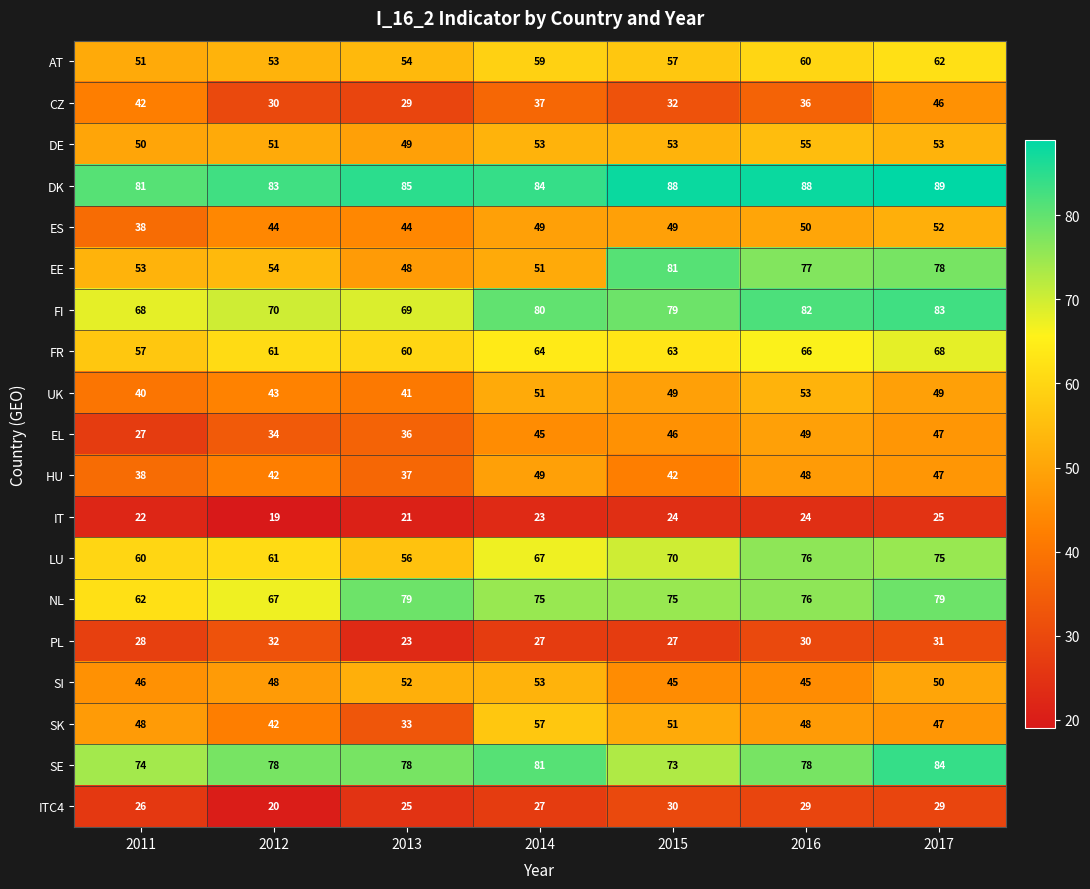

How many series are shown in this chart?

19